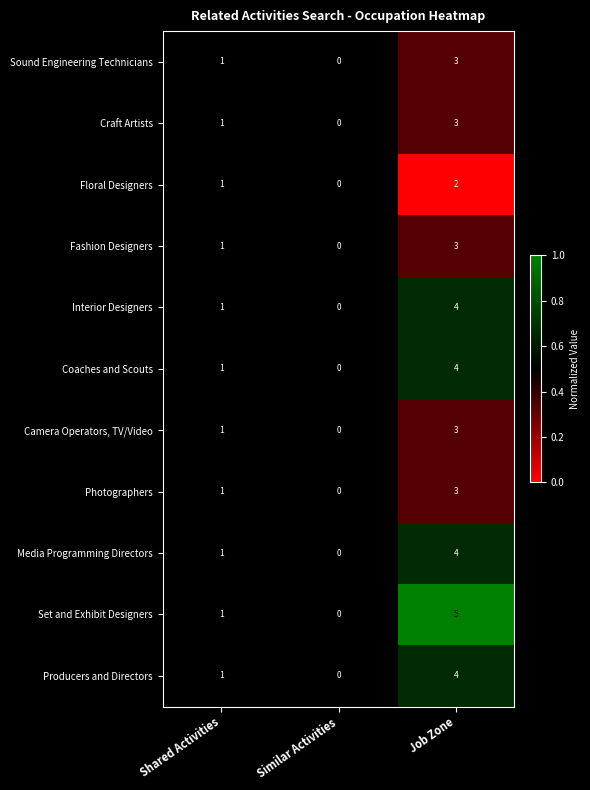

At which category is the sum across all series the highest?

Job Zone